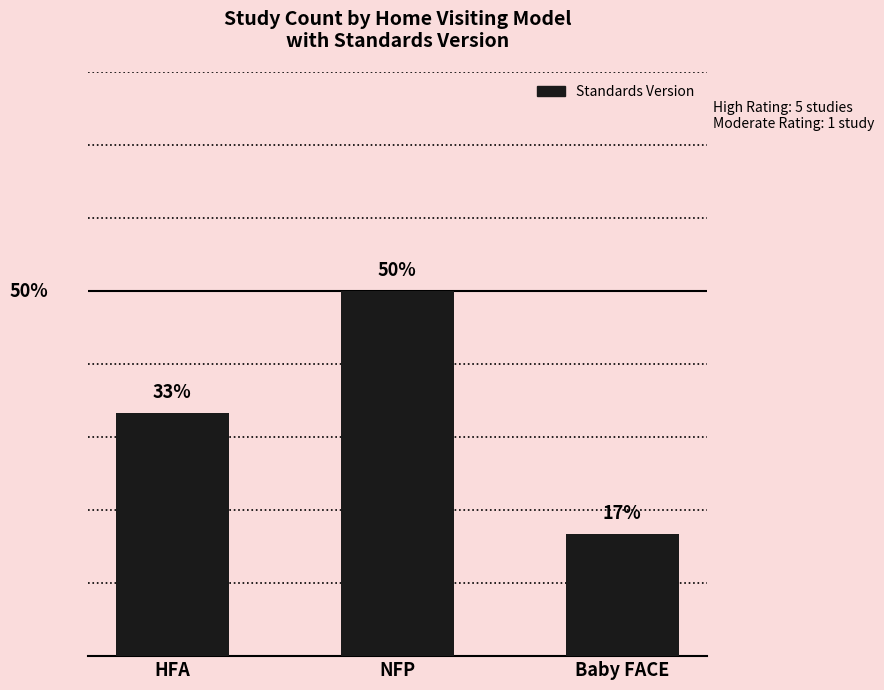

What is the label of the 2nd bar from the right?

NFP